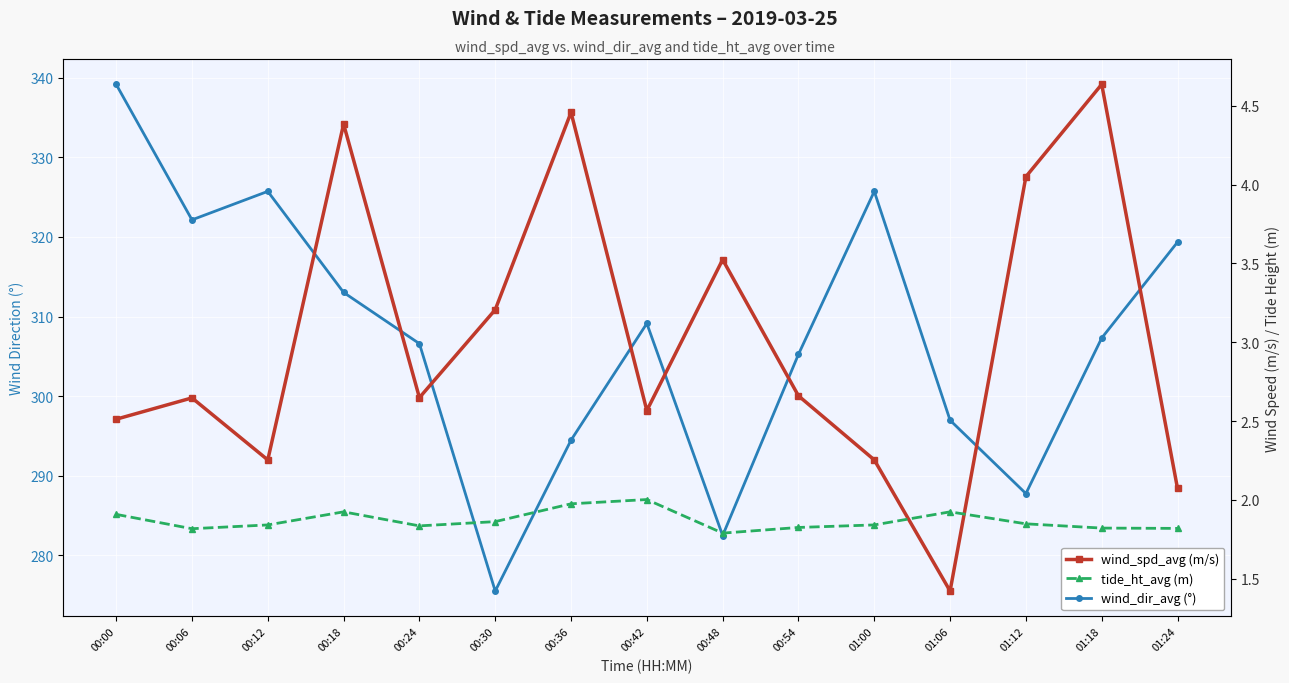

What is the difference between the wind_dir_avg (°) values at 00:18 and 01:12?

25.3